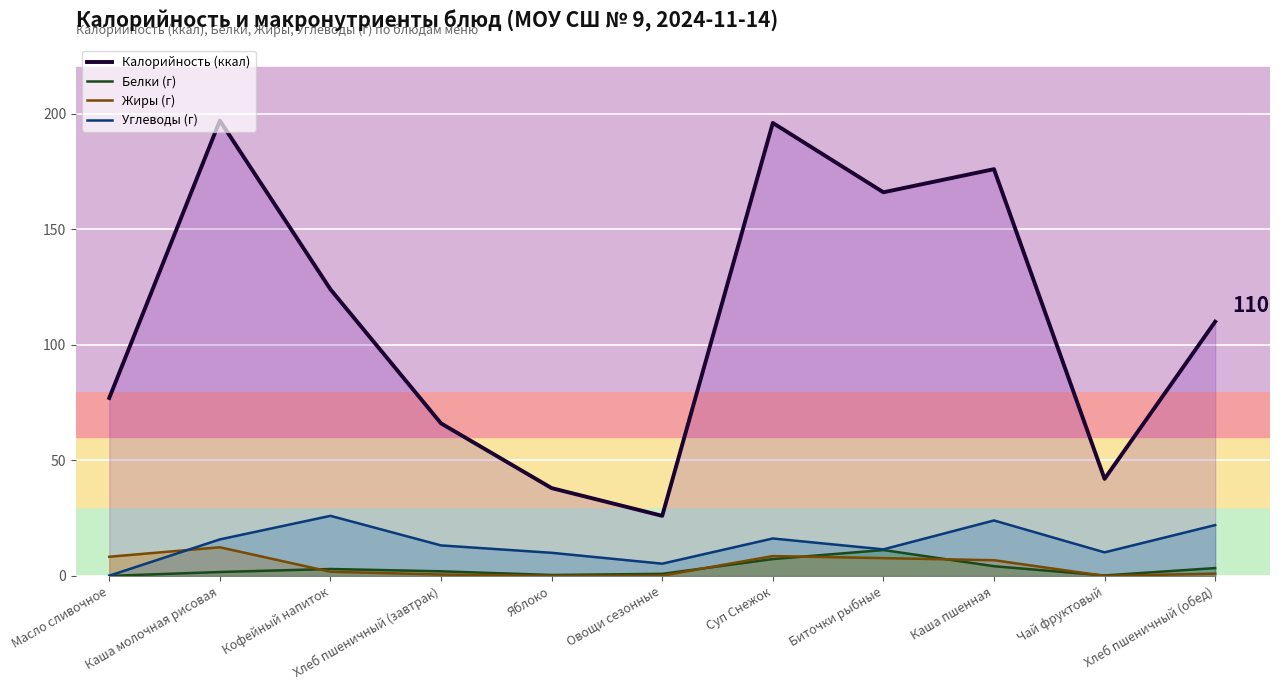

Which series has the largest range (max minus min)?

Калорийность (ккал)